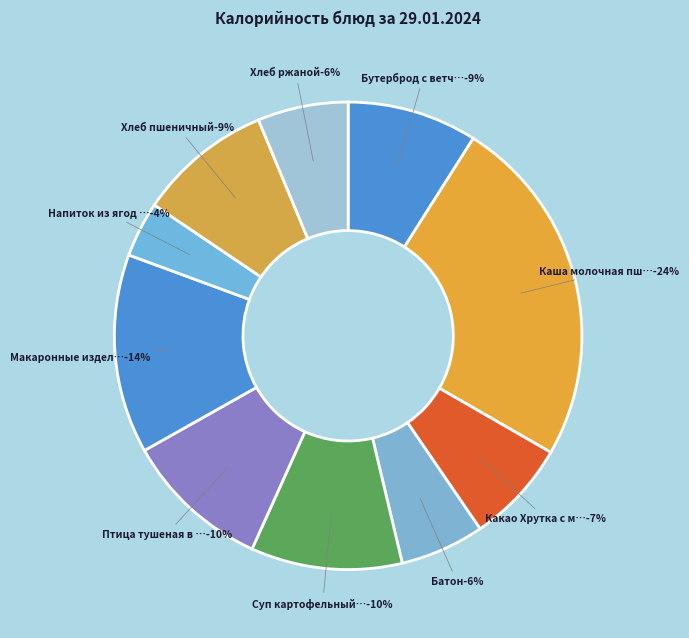

Is Хлеб пшеничный the majority of the pie?

No